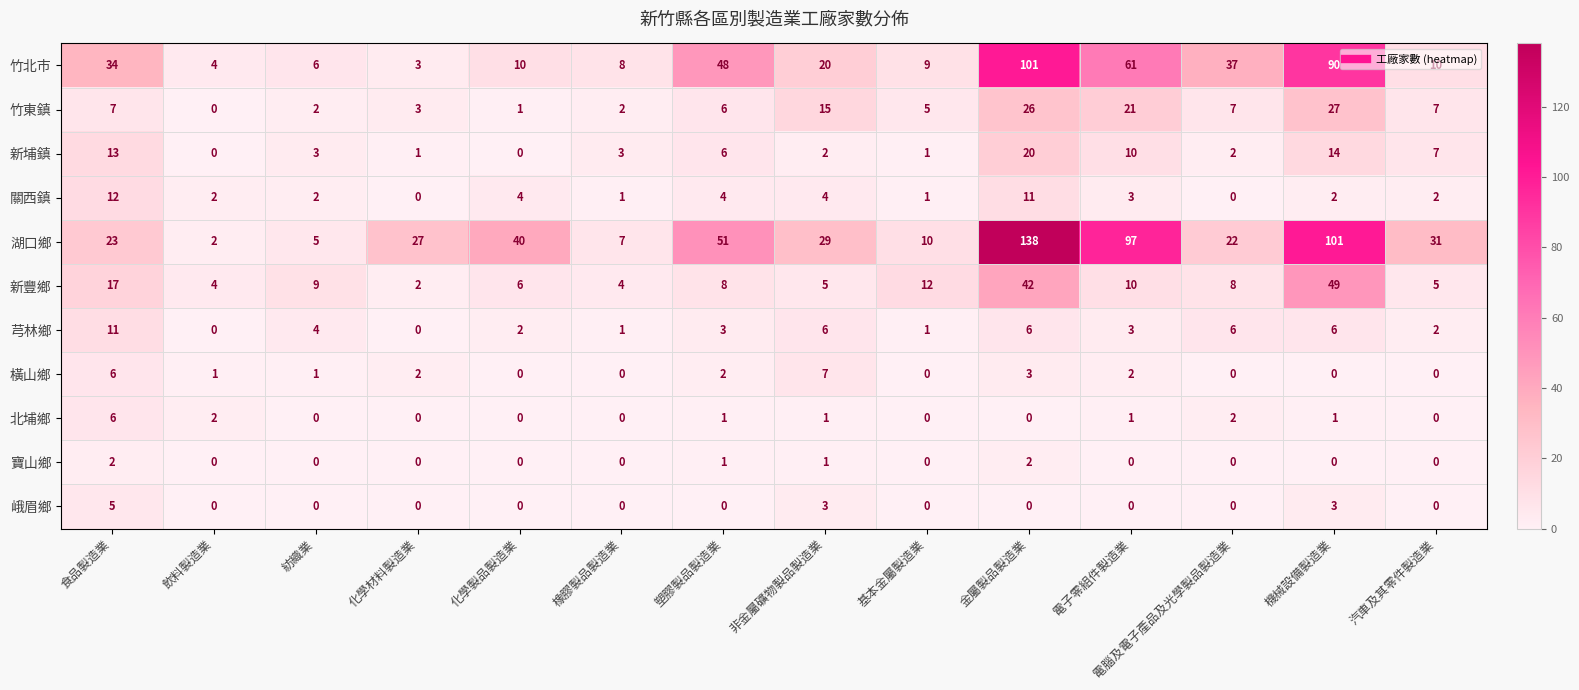

List the series in order of their peak value, highest first.

湖口鄉, 竹北市, 新豐鄉, 竹東鎮, 新埔鎮, 關西鎮, 芎林鄉, 橫山鄉, 北埔鄉, 峨眉鄉, 寶山鄉